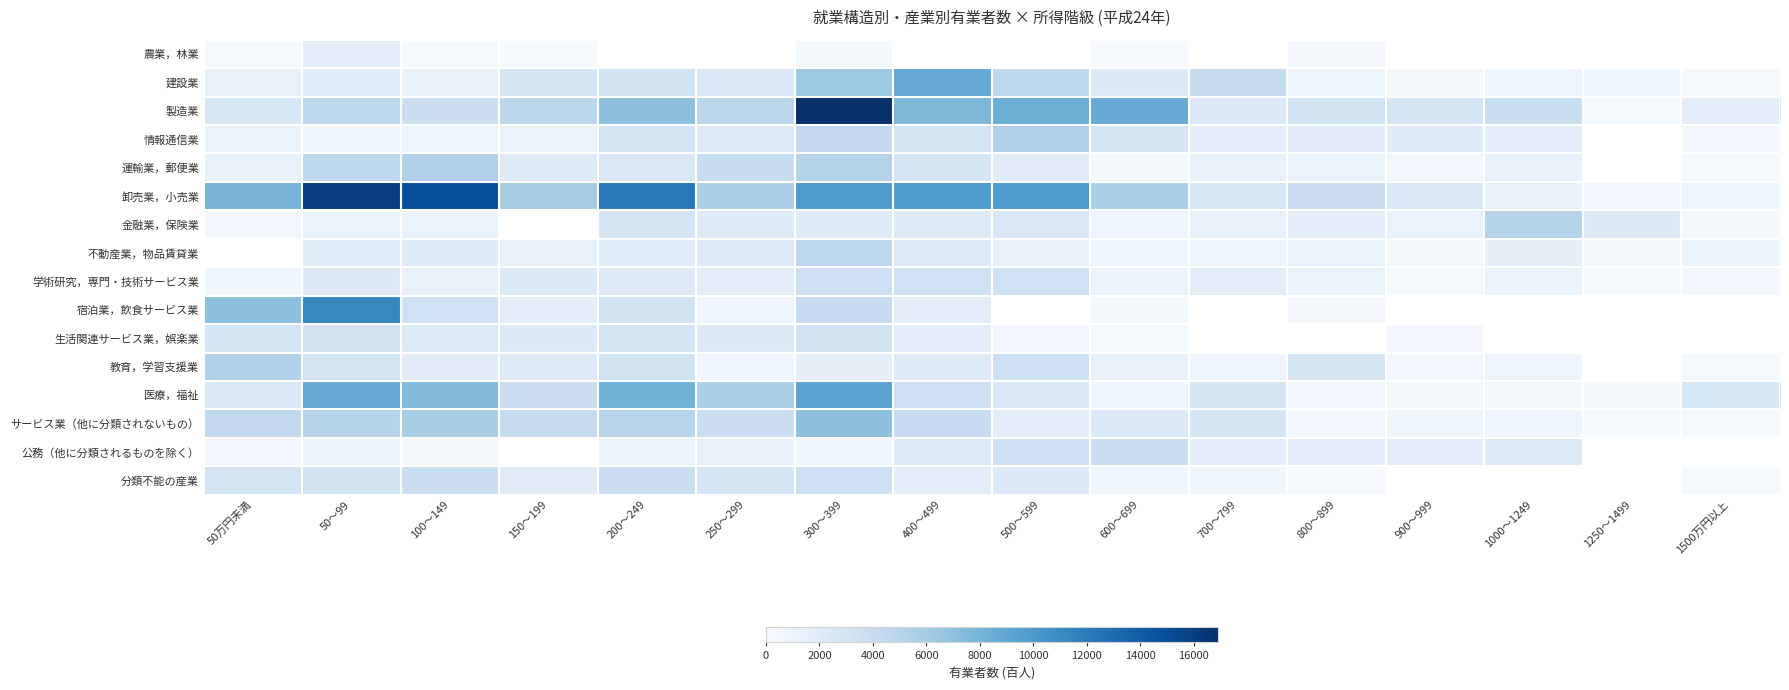

What is the maximum value shown in the chart?

16900.0